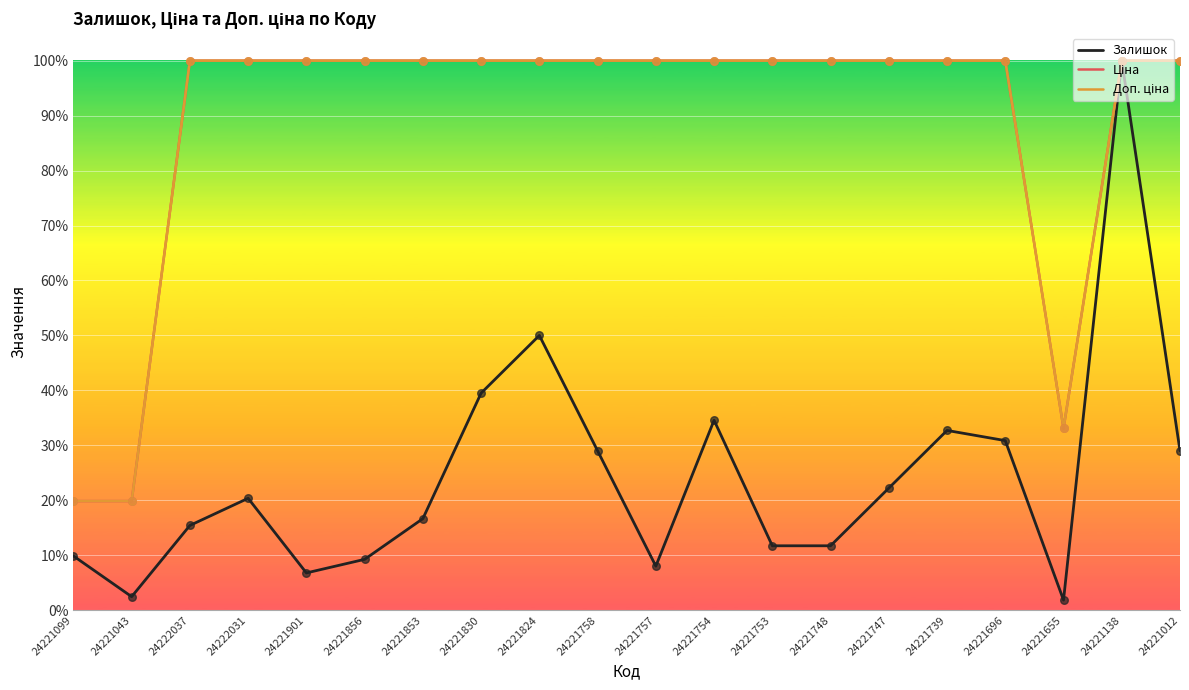

What is the total value across all series at 24221757?

208.0